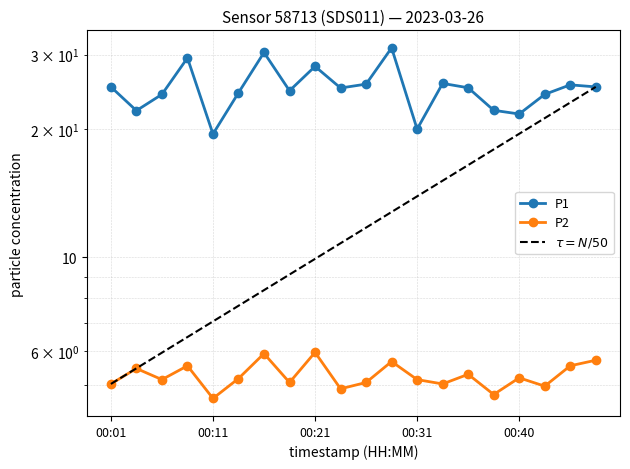

What is the difference between the maximum and minimum values in the P1 series?

11.6